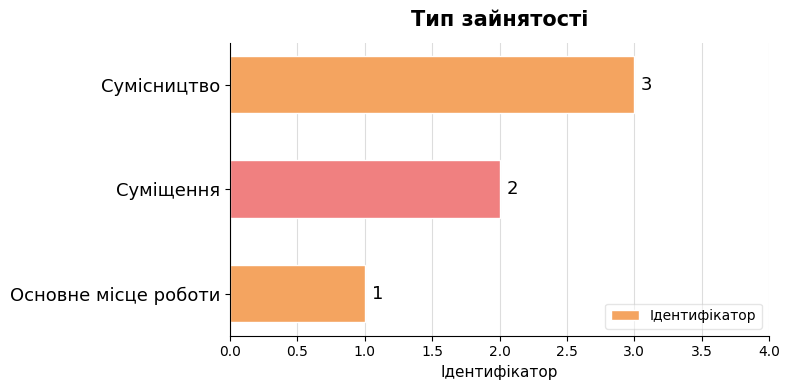

Is it true that the value at Суміщення is 2?

True